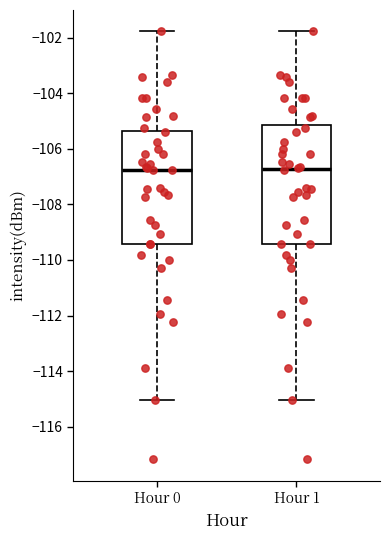

Reading left to right, read every box against the y-axis: the position of its median line, the range the box covers, and the ends of its whiskers. The values are not printed on the chart, so give them approximately, as read against the axis.

Hour 0: median -106.8, box -109.4 to -105.4, whiskers -115.0 to -101.8
Hour 1: median -106.8, box -109.4 to -105.2, whiskers -115.0 to -101.8